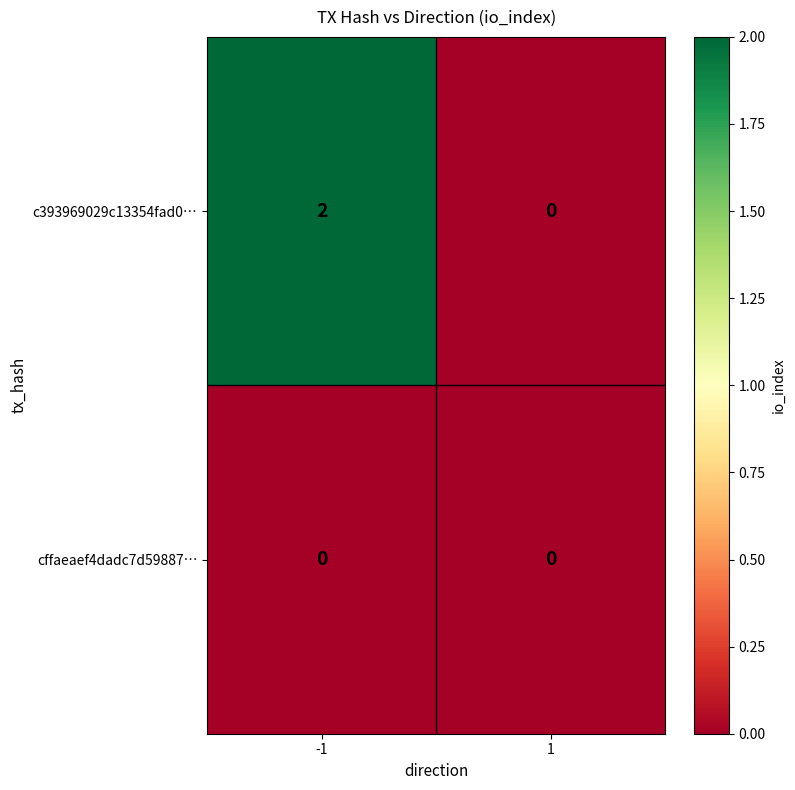

The c393969029c13354fad0… series shows -1 at 1. True or false?

False